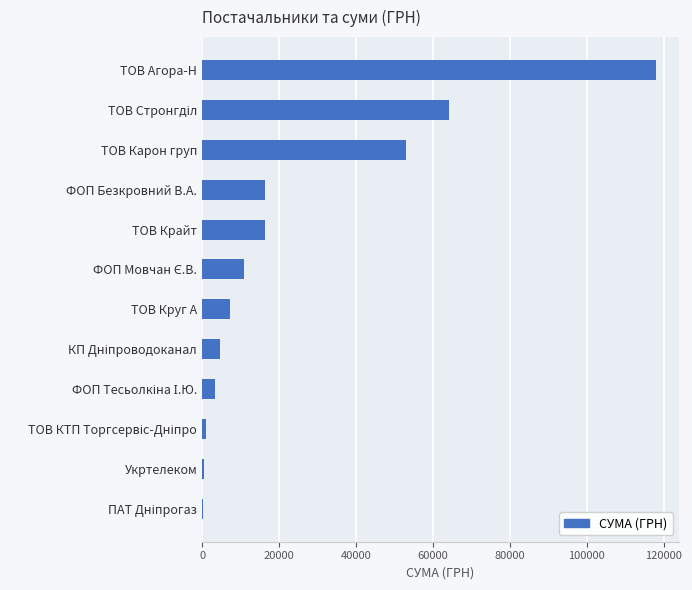

Is it true that the value at ТОВ Карон груп is 52936.8?

True